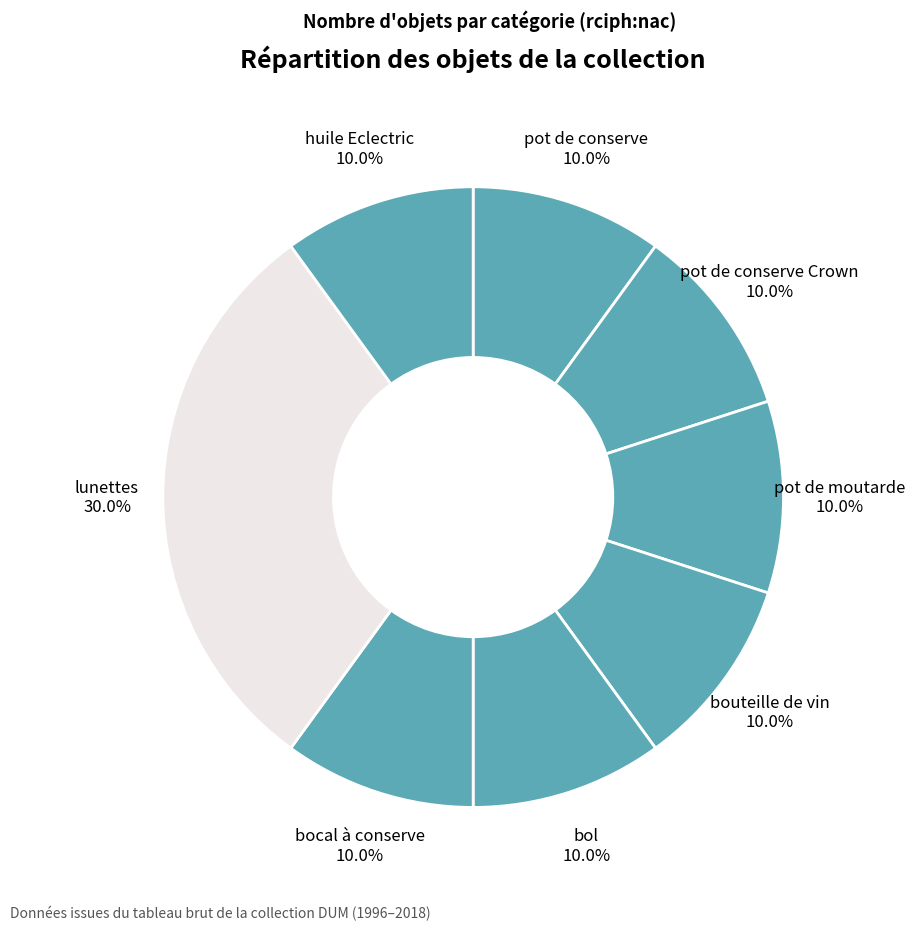

Which category has the biggest portion of the pie?

lunettes